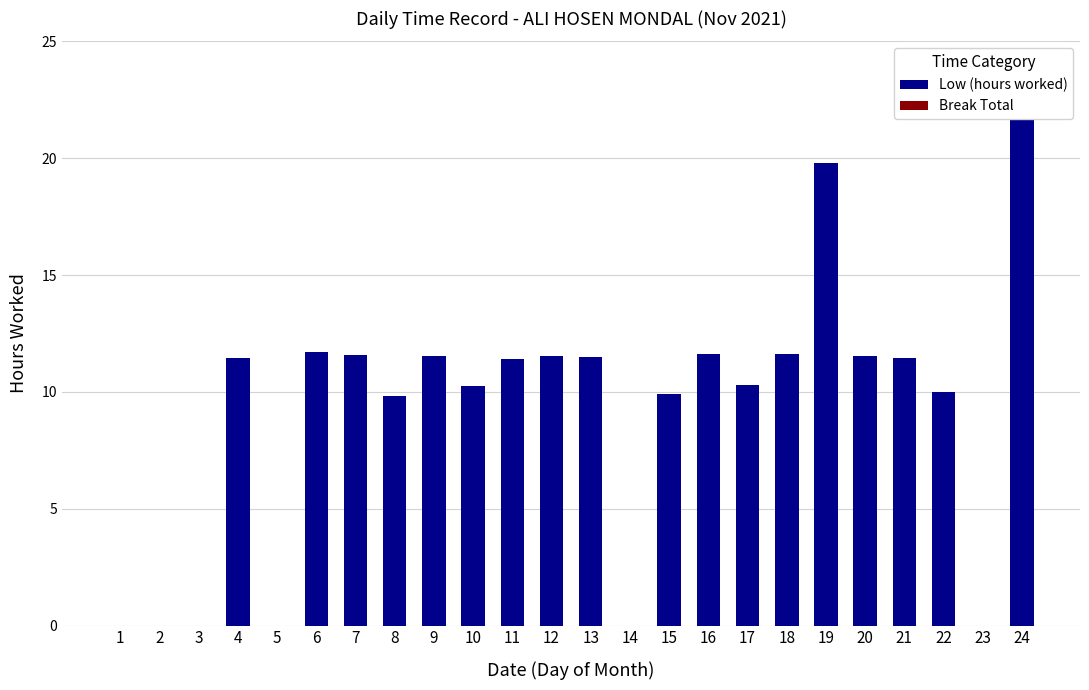

Between 3 and 21, which series saw the biggest shift?

Low (hours worked)